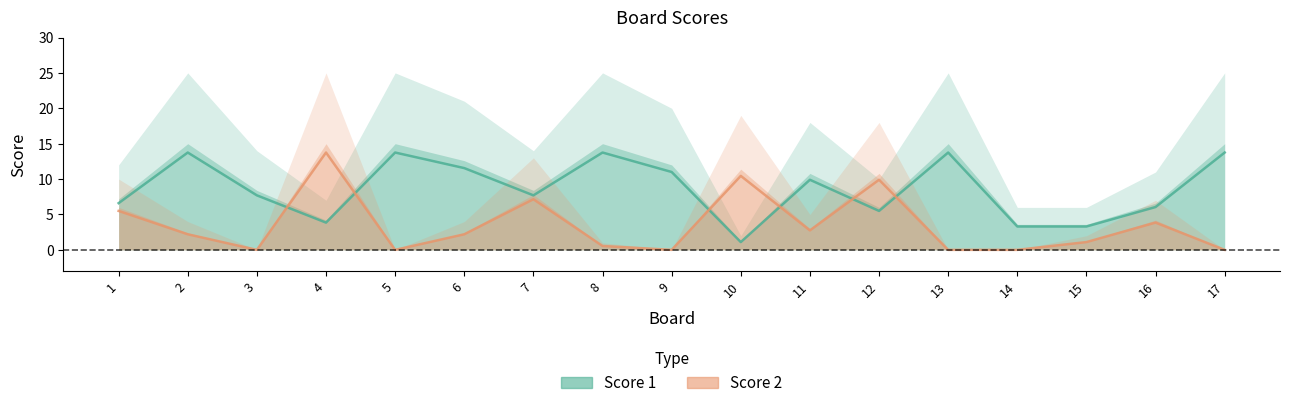

What is the sum of all Score 1 values?

146.3